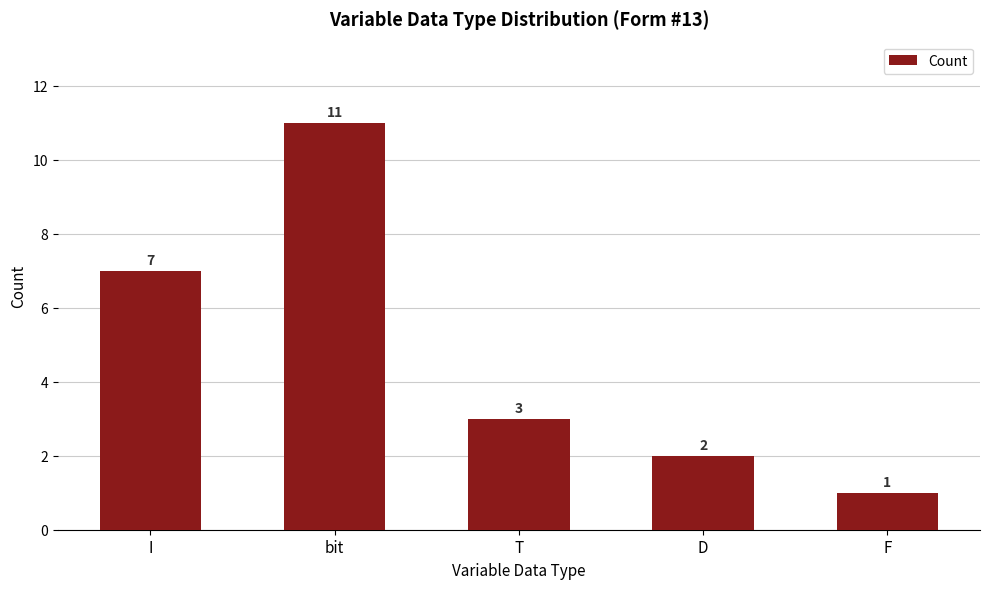

What is the sum of all values?

24